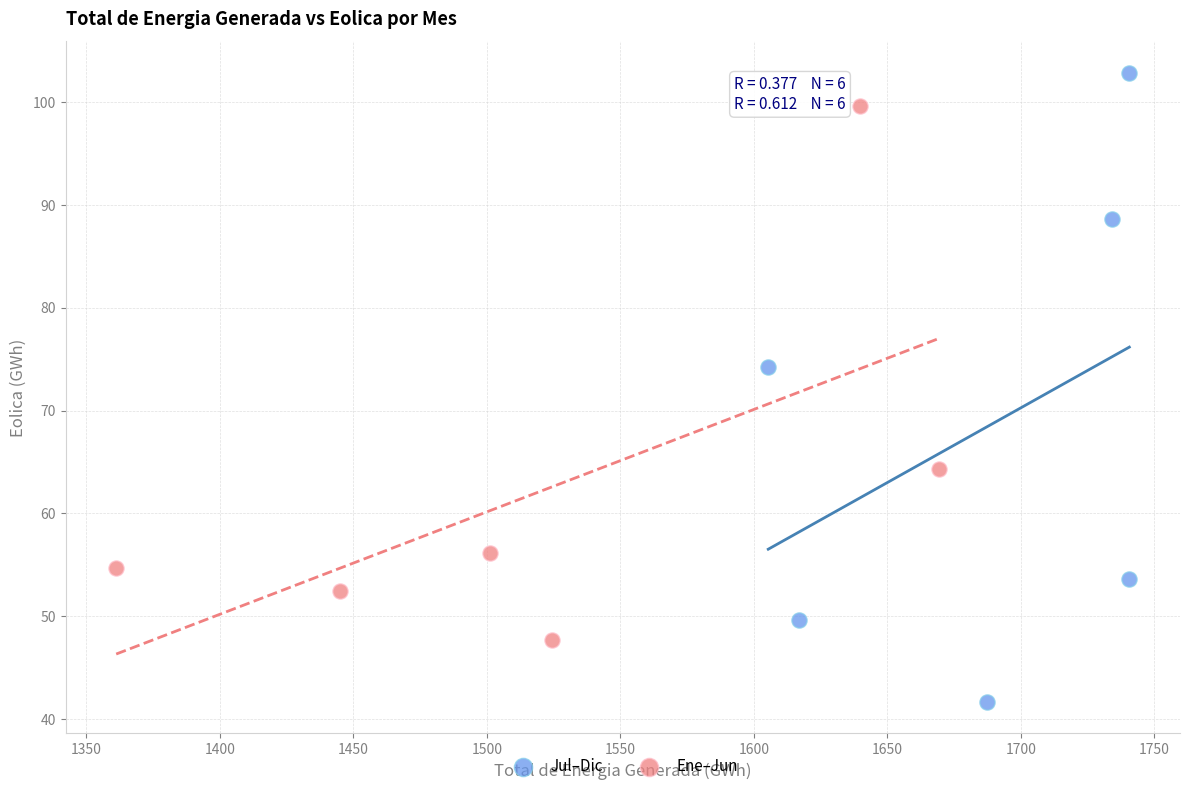

Which series reaches the minimum Y coordinate?

Jul–Dic